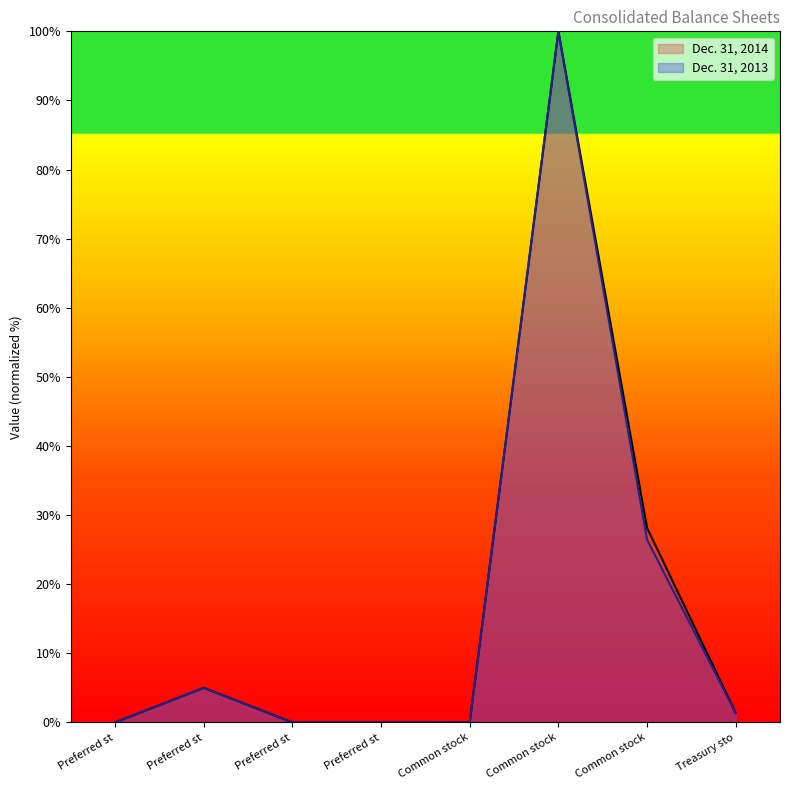

At which category is the sum across all series the highest?

Common stock